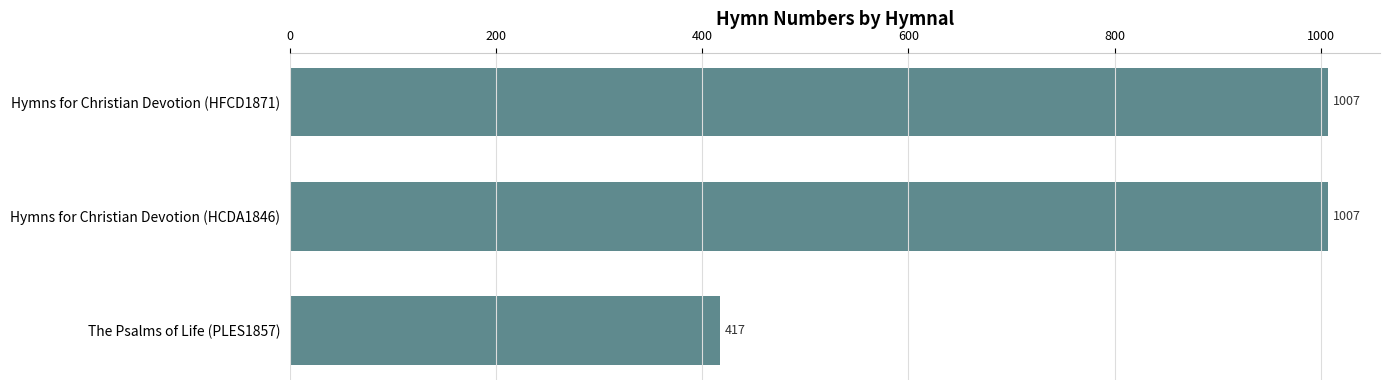

Approximately how many times larger is the value at The Psalms of Life (PLES1857) compared to Hymns for Christian Devotion (HCDA1846)?

0.4